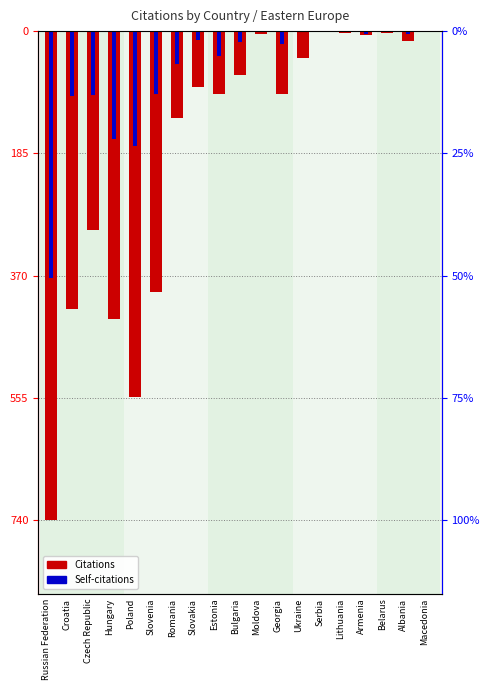

Rank the series at Romania from highest to lowest value.

Self-citations, Citations